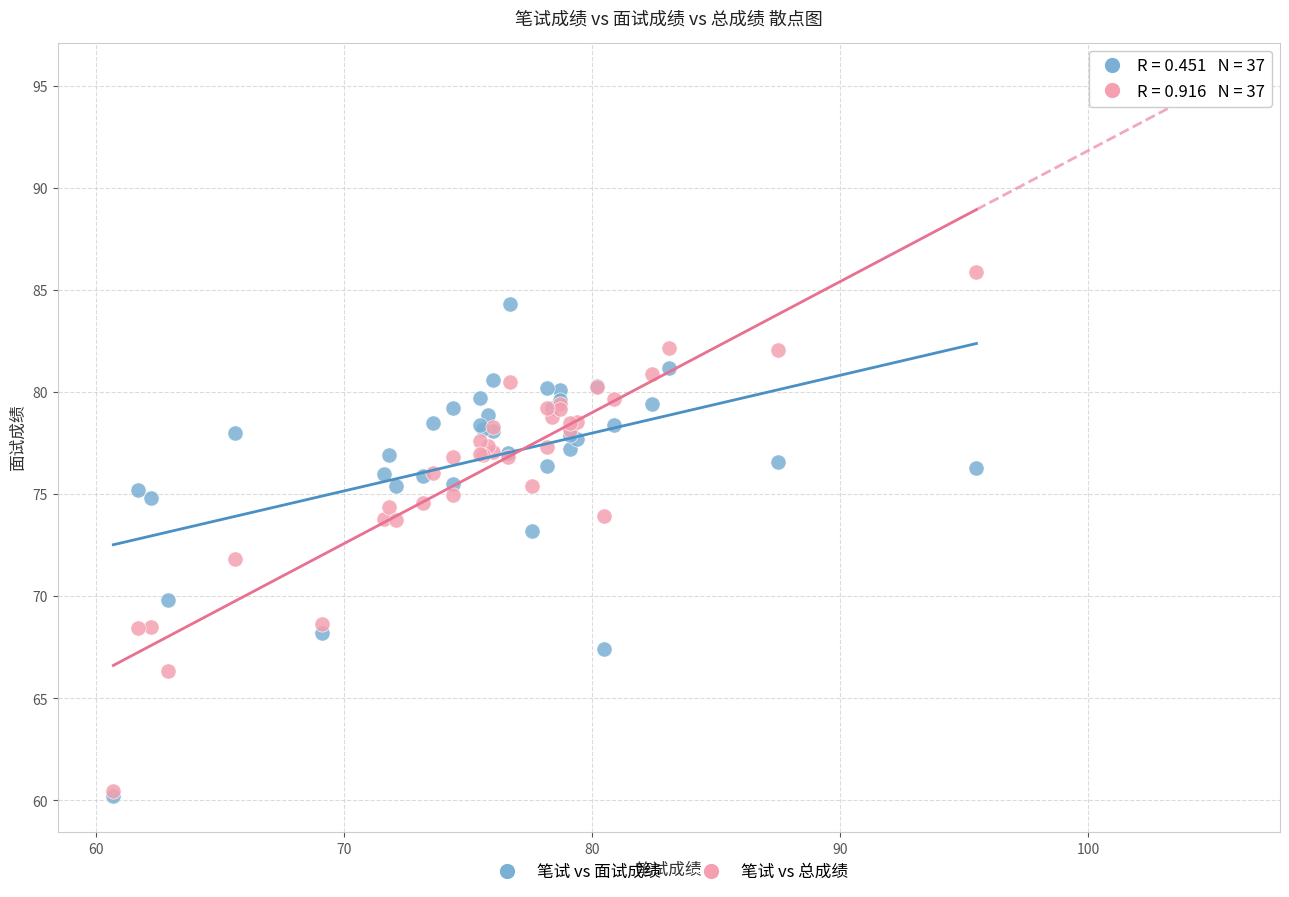

What are all the series names shown in the legend?

笔试 vs 面试成绩, 笔试 vs 总成绩